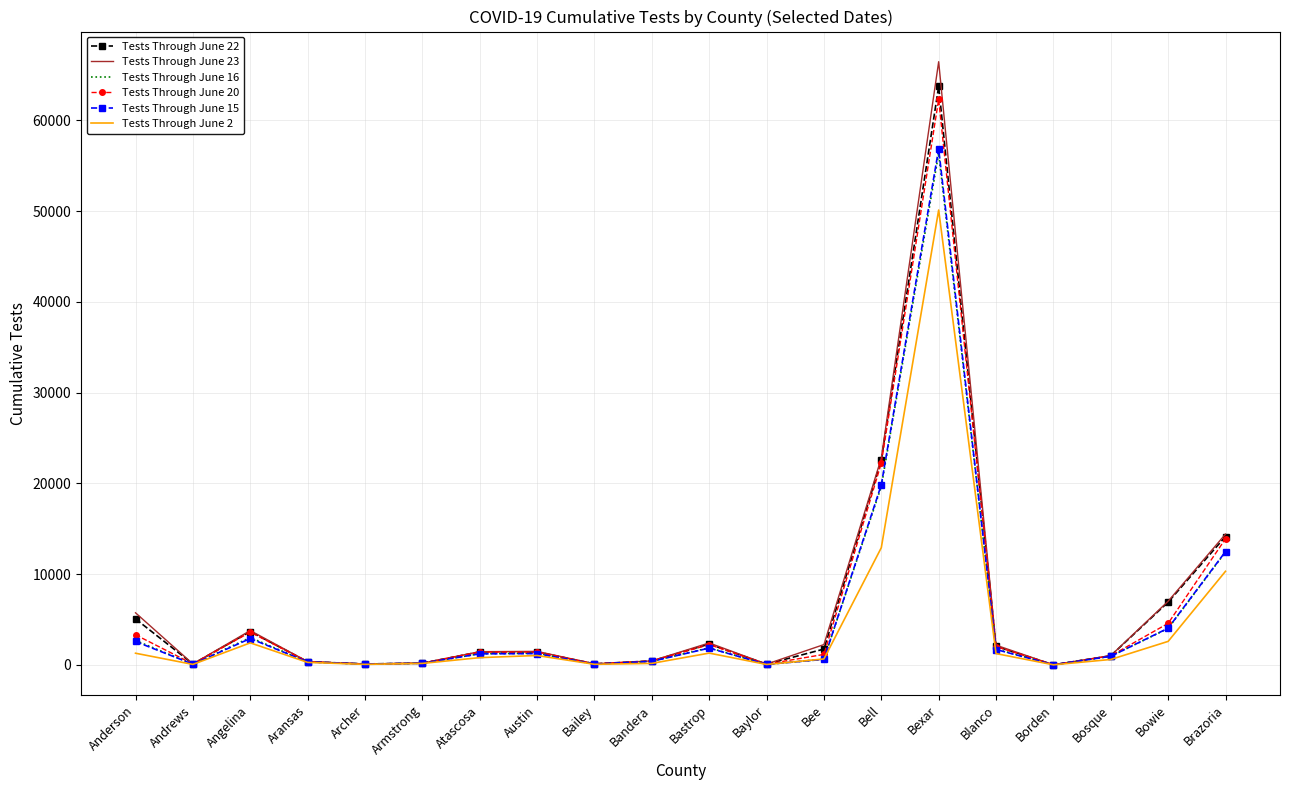

What position from the right is Bexar?

6